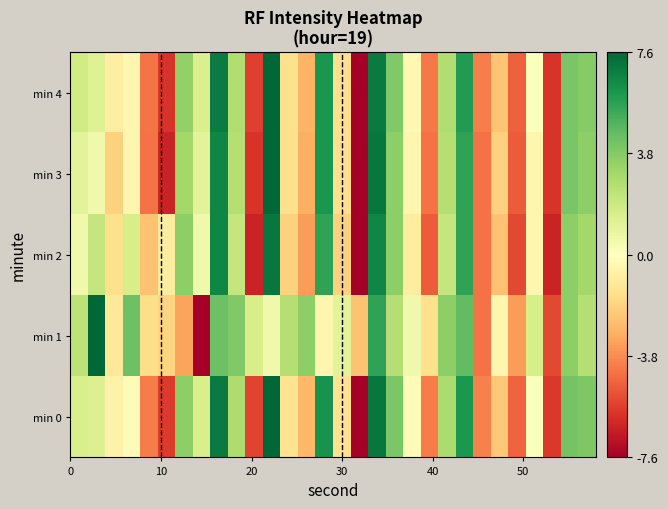

Which series has the widest spread of values?

min 1